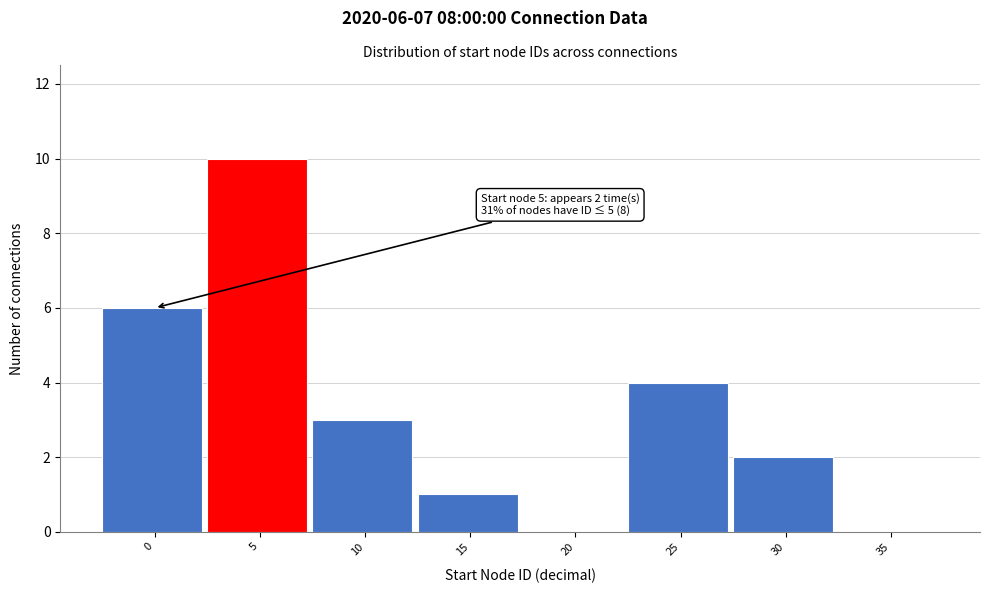

Reading left to right, what are all the values shown in this chart?

0=6	5=10	10=3	15=1	20=0	25=4	30=2	35=0